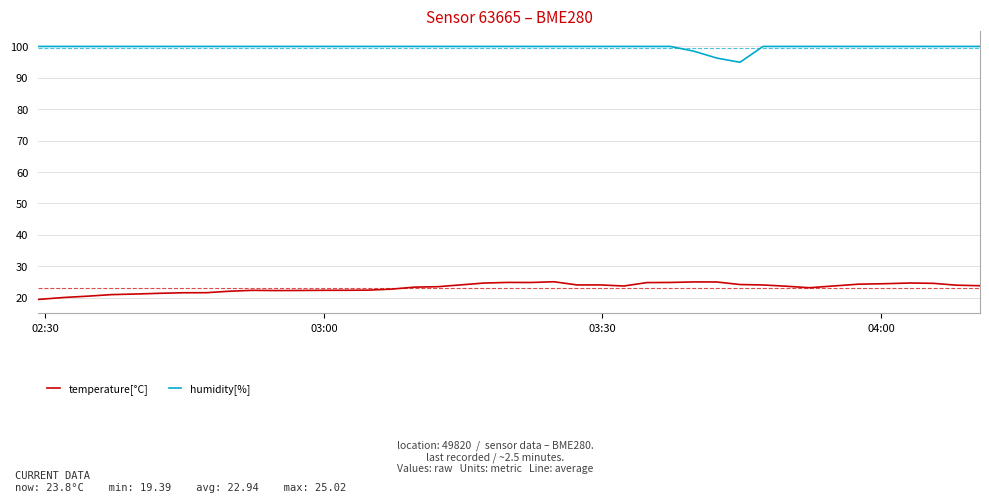

What is the maximum value shown in the chart?

100.0